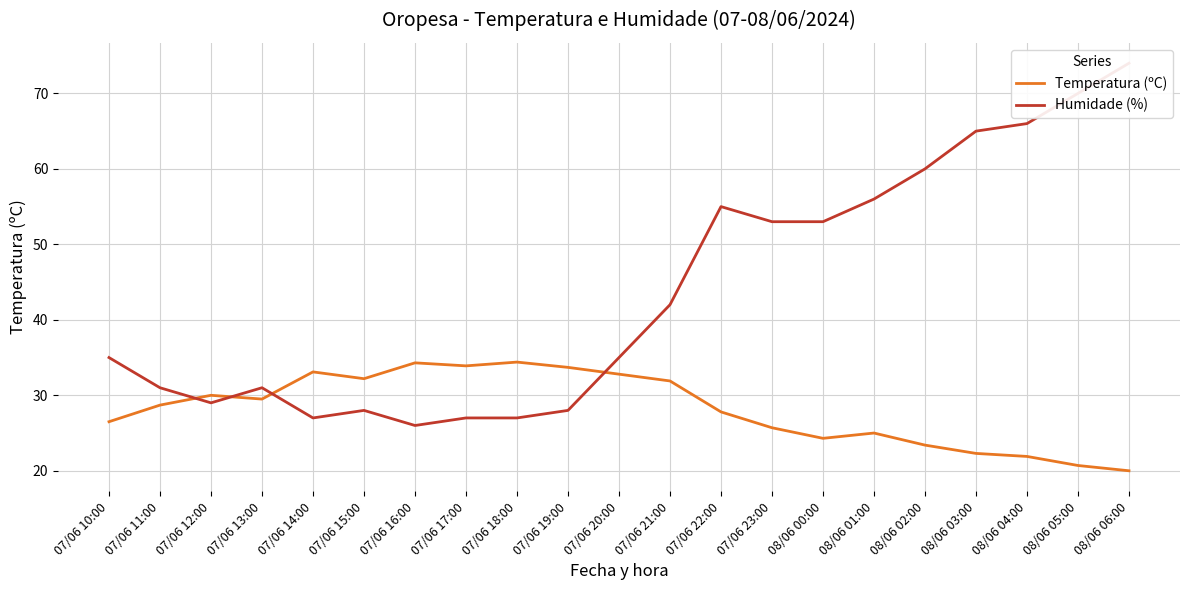

What is the difference between the Temperatura (ºC) values at 07/06 17:00 and 08/06 00:00?

9.6